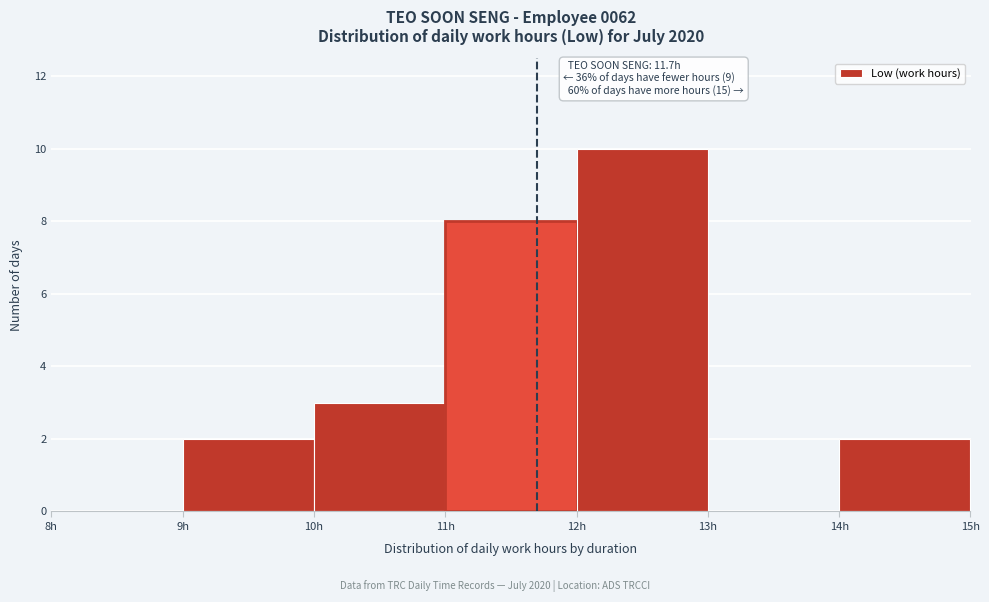

Over which range of the x-axis is the bar tallest?

12 to 13